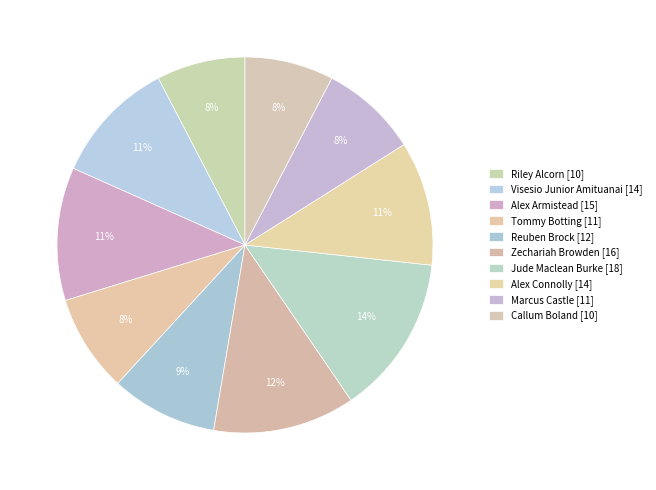

How many slices are in this pie chart?

10